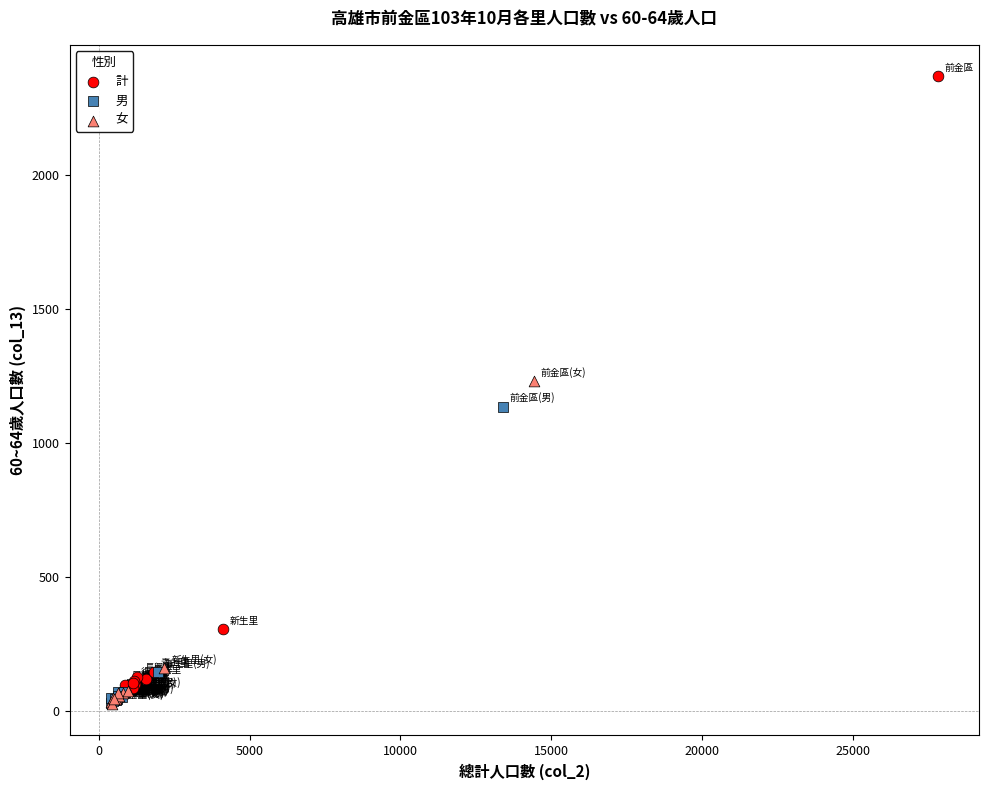

Which series has the largest Y range (max minus min)?

計